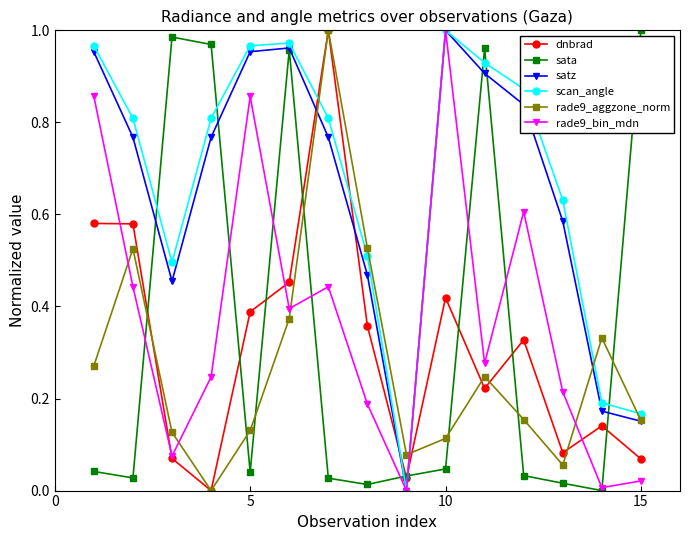

In rade9_bin_mdn, how many points are higher than both neighbors (excluding endpoints)?

4